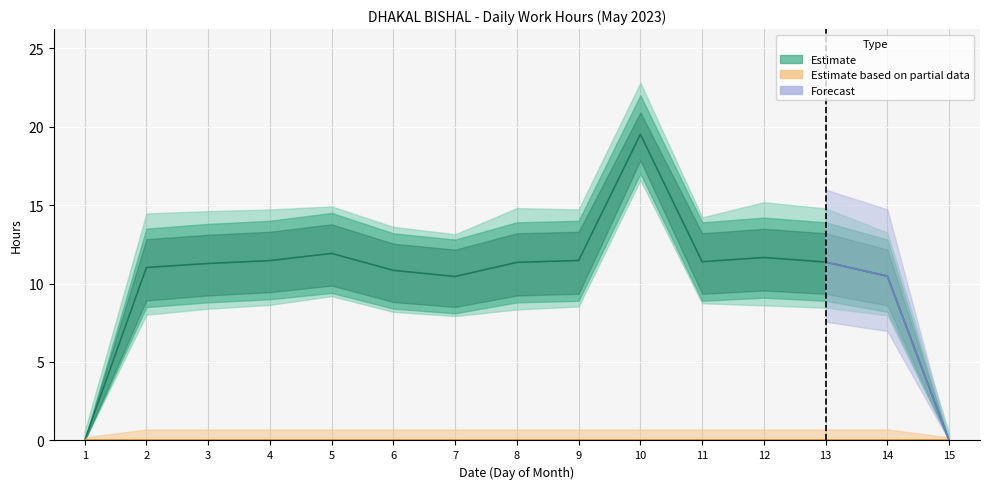

Rank the categories by Low_upper value from lowest to highest.

1, 15, 7, 14, 6, 2, 3, 8, 11, 13, 4, 9, 12, 5, 10